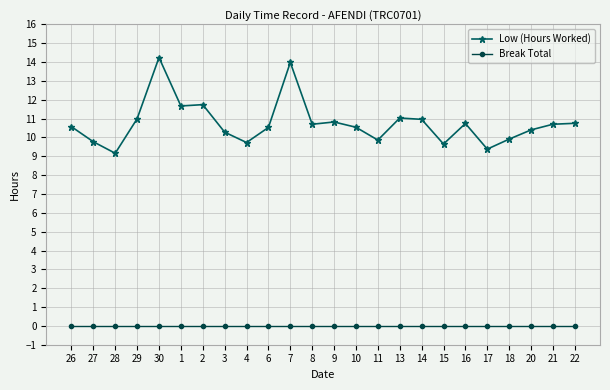

What is the highest value of the Low (Hours Worked) series?

14.2